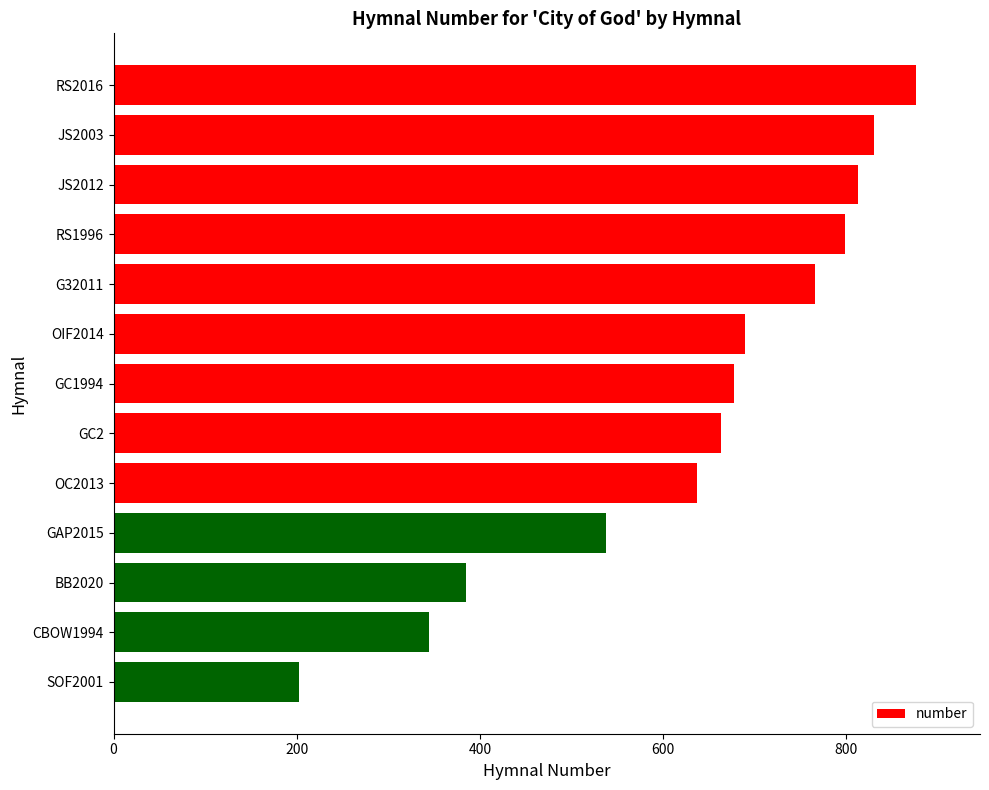

What is the value of the 10th bar from the top?

538